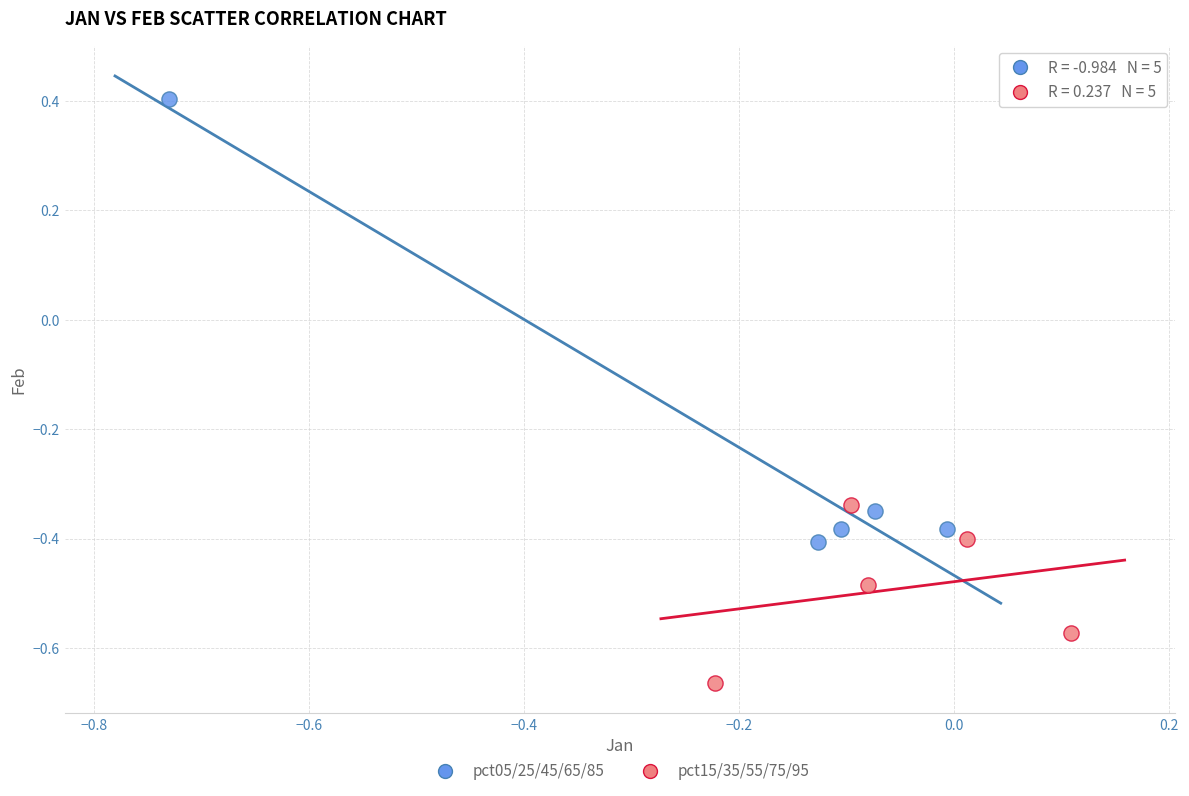

What are all the series names shown in the legend?

pct05/25/45/65/85, pct15/35/55/75/95